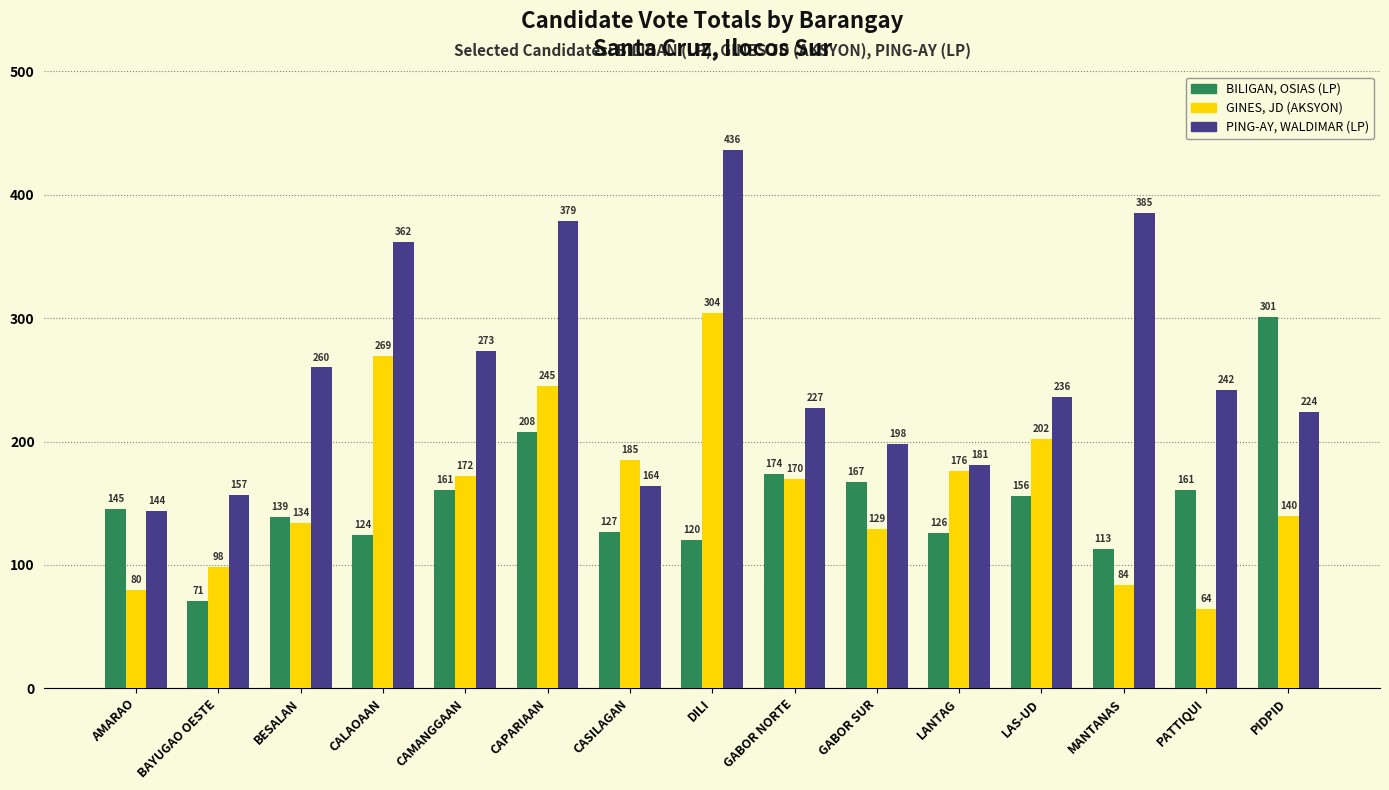

What is the total value across all series at PIDPID?

665